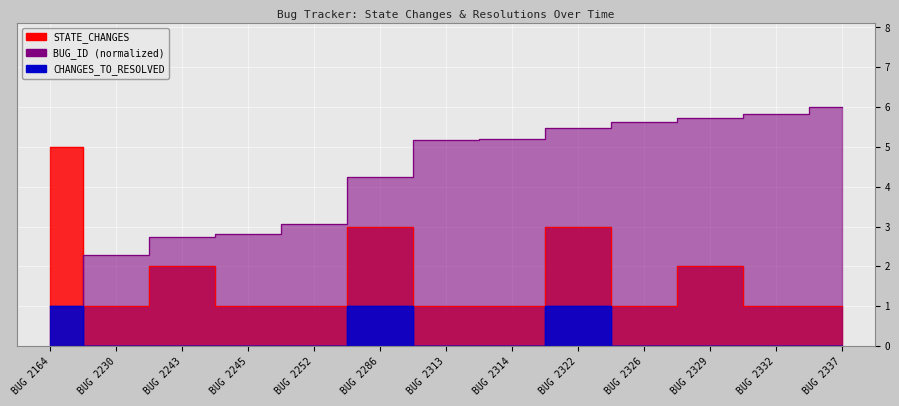

Between BUG 2322 and BUG 2230, which is larger?

BUG 2322